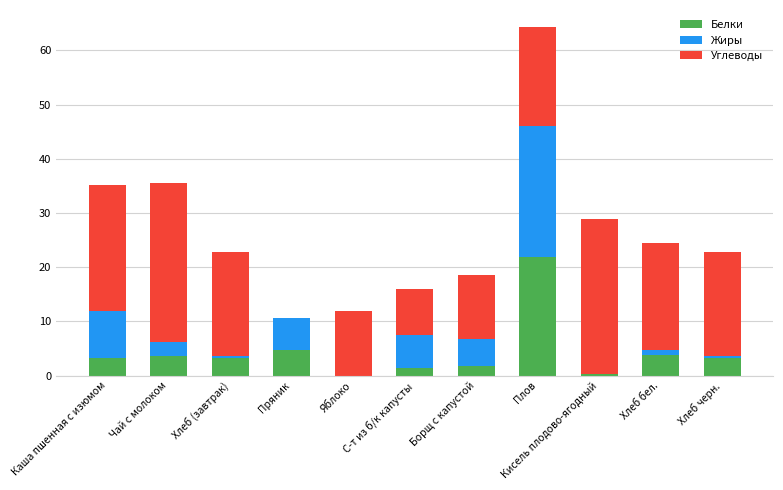

What is the maximum value for Белки?

21.9